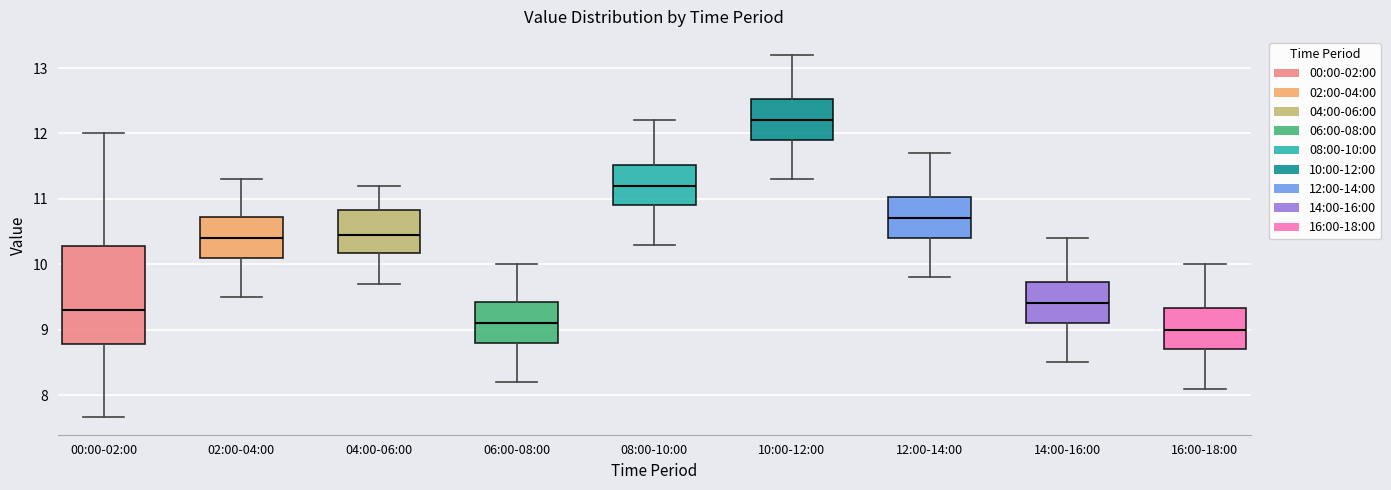

Which box is the tallest, from its lower edge to its upper edge?

00:00-02:00